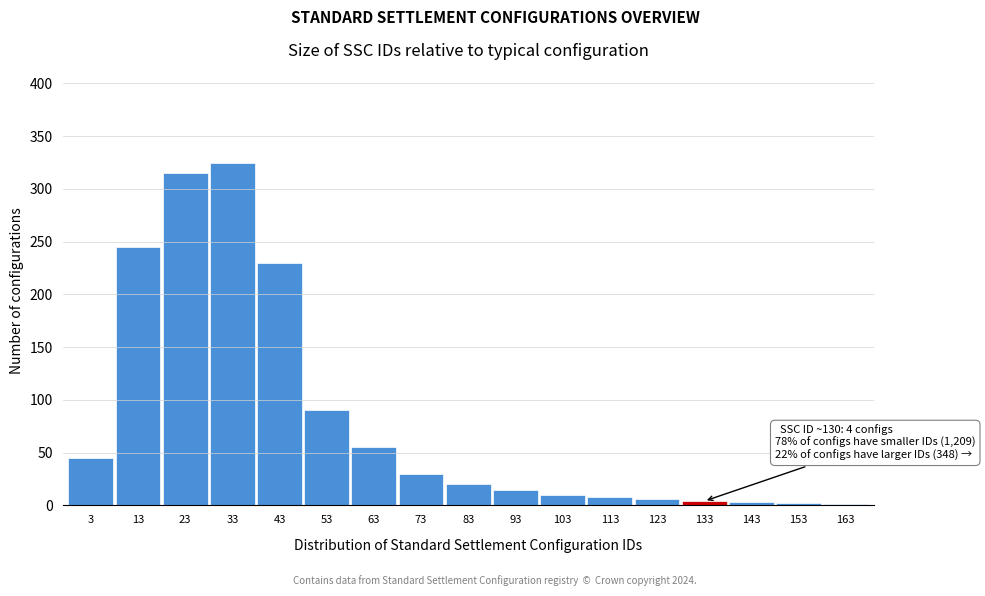

What is the sum of all values?

1404